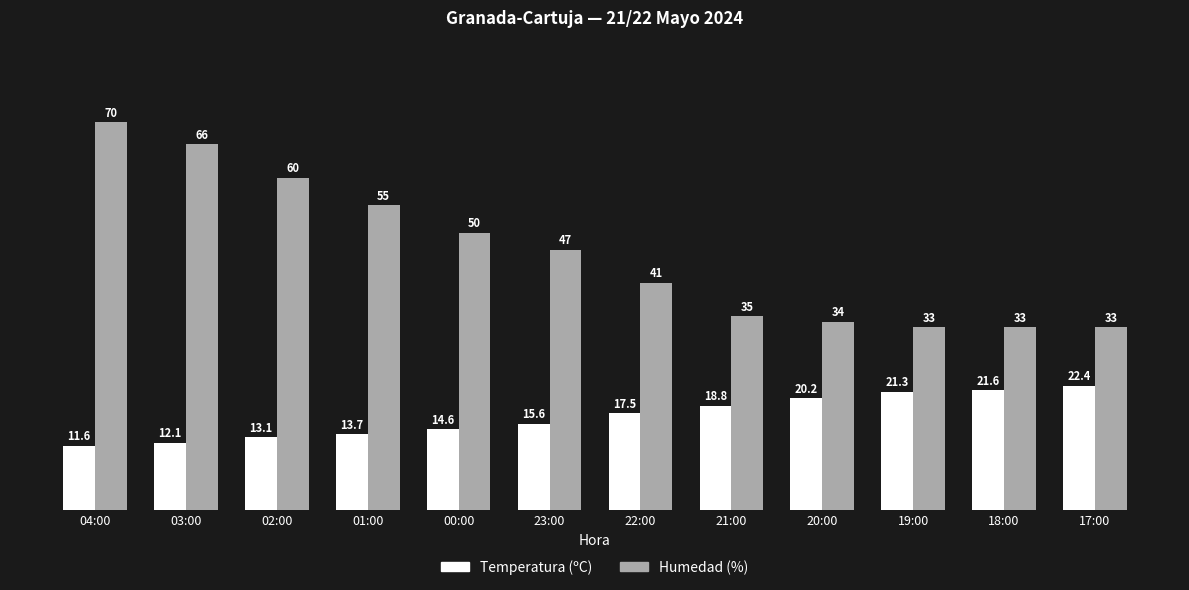

Reading left to right, extract all data points from this chart.

Temperatura (ºC): 11.6	12.1	13.1	13.7	14.6	15.6	17.5	18.8	20.2	21.3	21.6	22.4
Humedad (%): 70.0	66.0	60.0	55.0	50.0	47.0	41.0	35.0	34.0	33.0	33.0	33.0